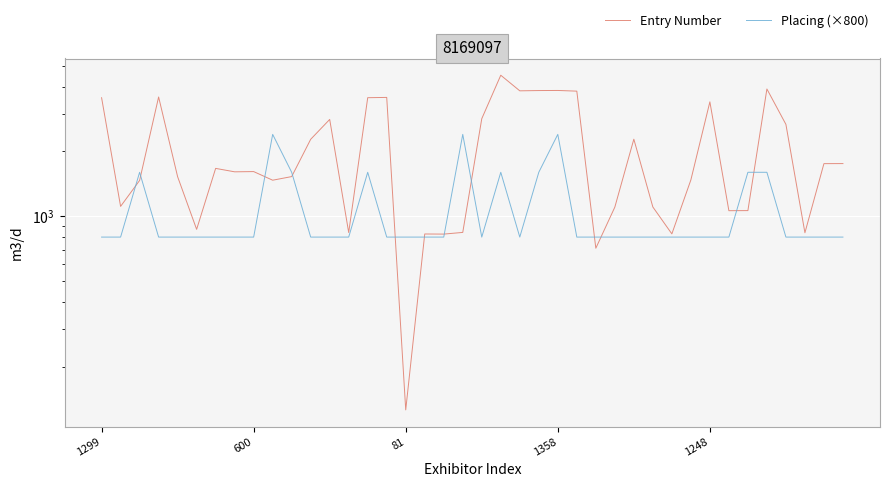

After their last crossing, which series has the higher values: Placing (×800) or Entry Number?

Entry Number